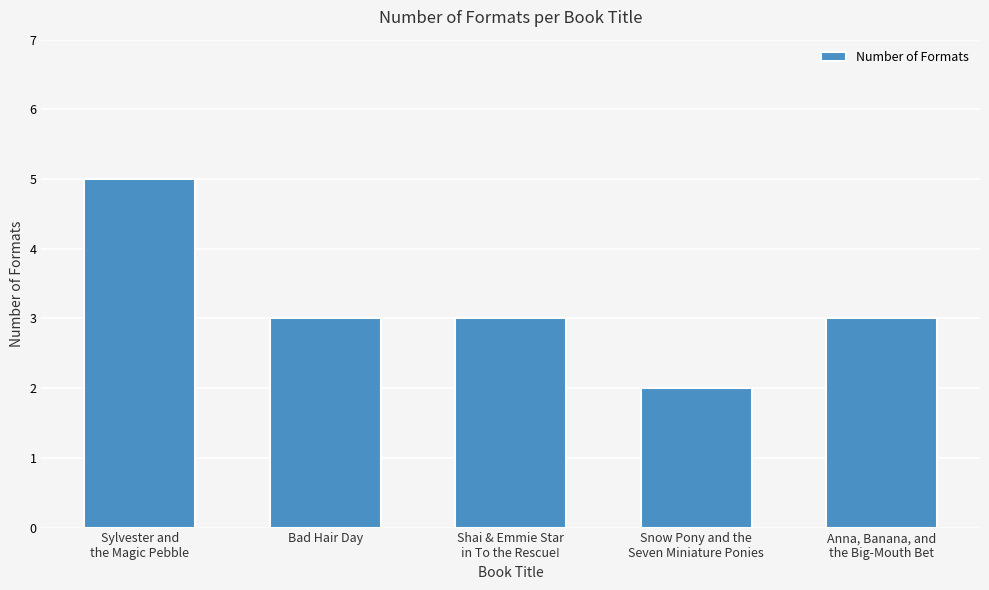

What position from the right is Sylvester and
the Magic Pebble?

5